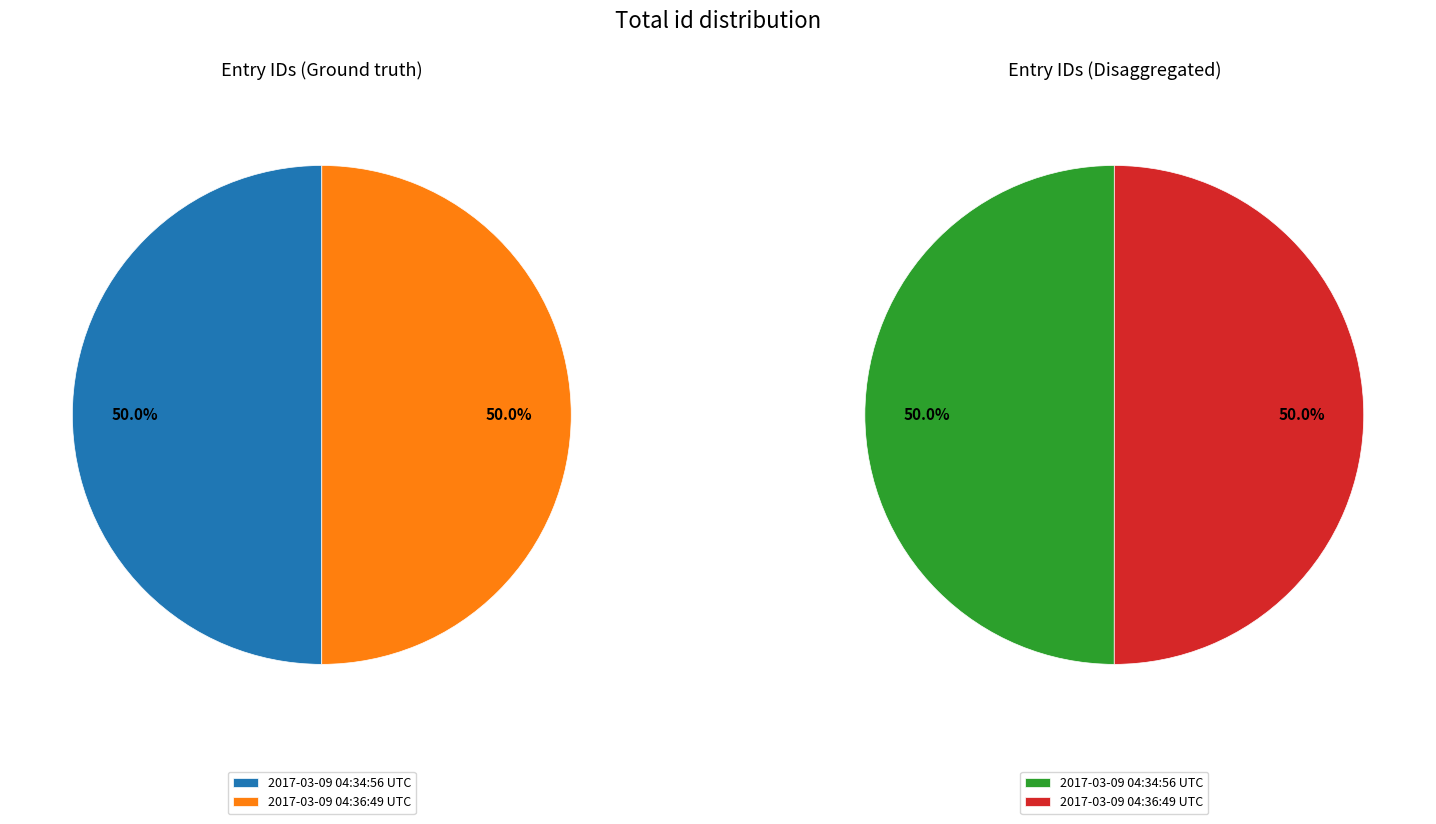

What is the largest slice in the pie chart?

2017-03-09 04:36:49 UTC